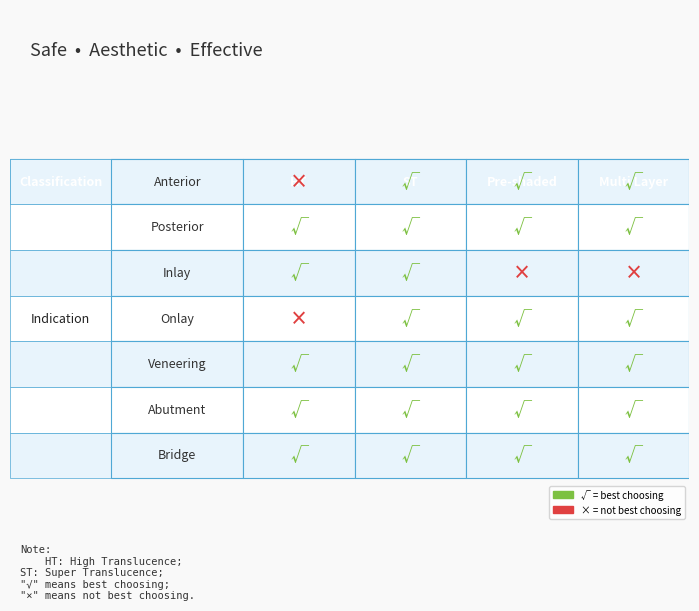

At 0, list the series in order from largest to smallest.

Posterior, Inlay, Veneering, Abutment, Bridge, Anterior, Onlay